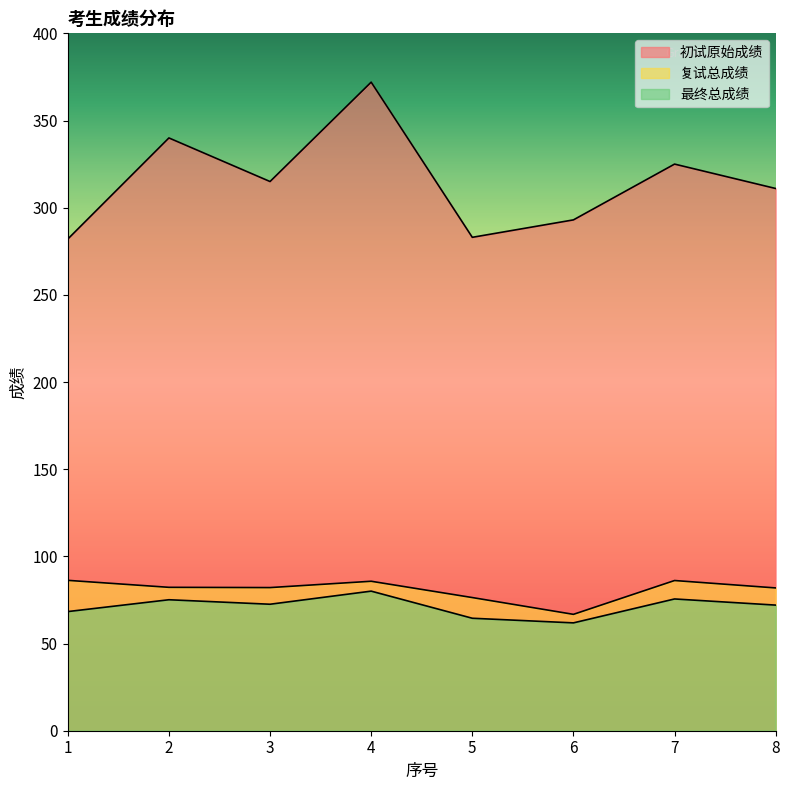

At which label is 复试总成绩 closest to 76?

5